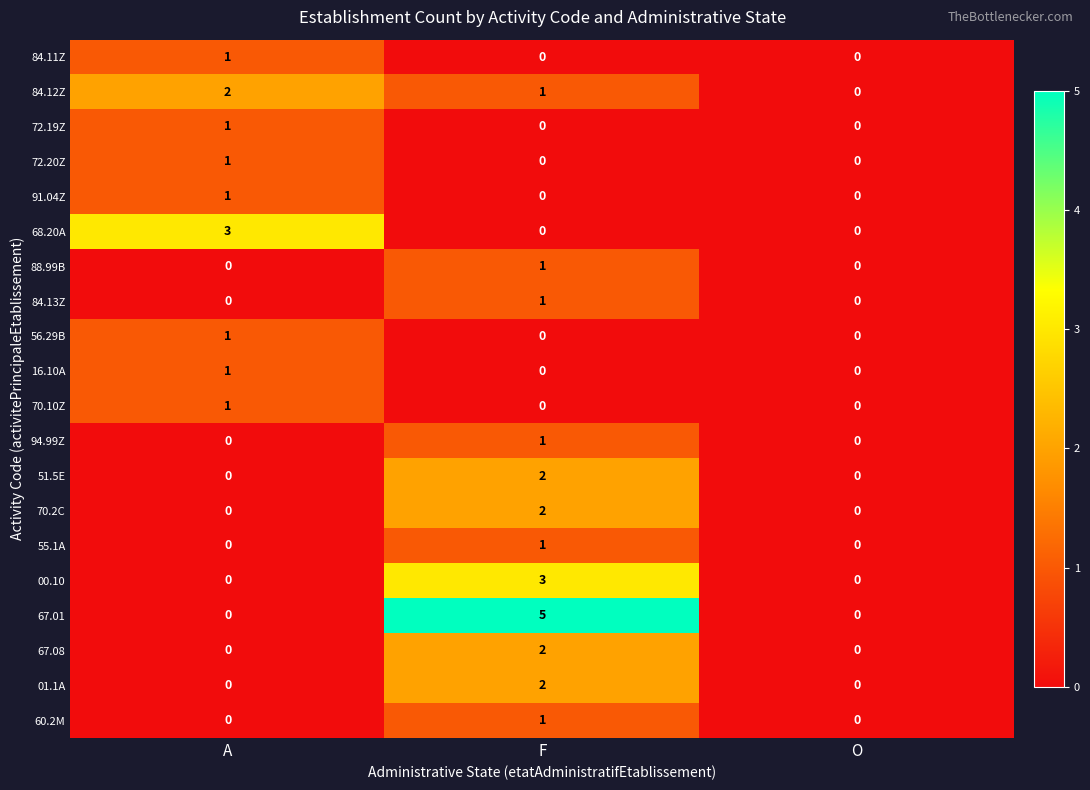

At which label does 84.12Z reach its peak?

A